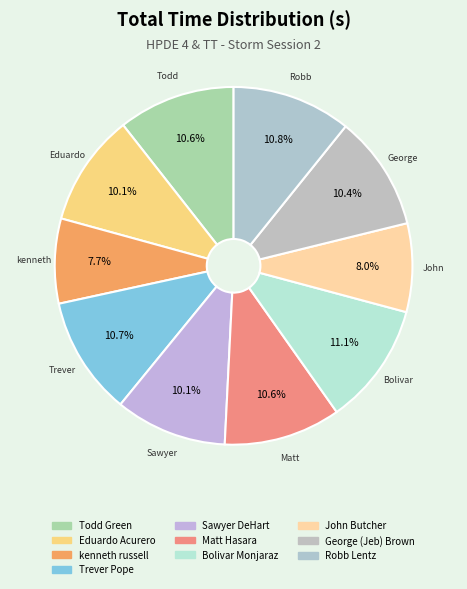

To the nearest percent, what percentage of the pie is Trever Pope?

11%